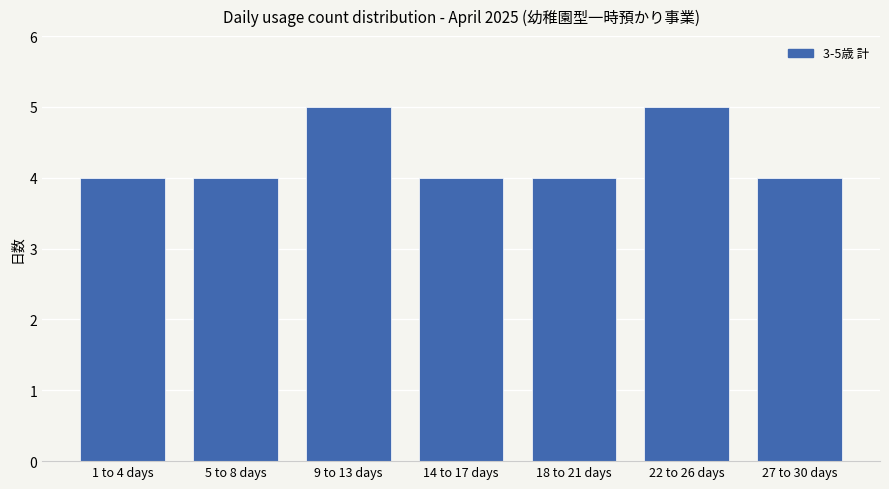

Reading right to left, extract all data points from this chart.

4	5	4	4	5	4	4